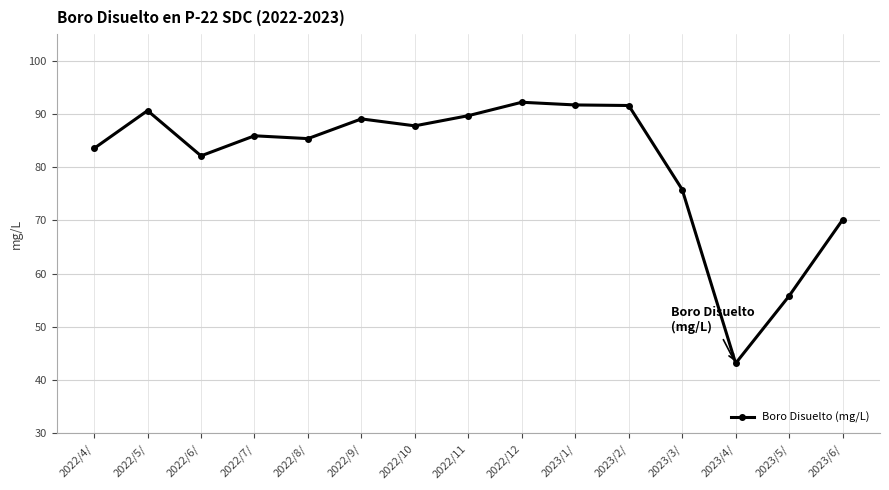

What position from the right is 2023/5/?

2